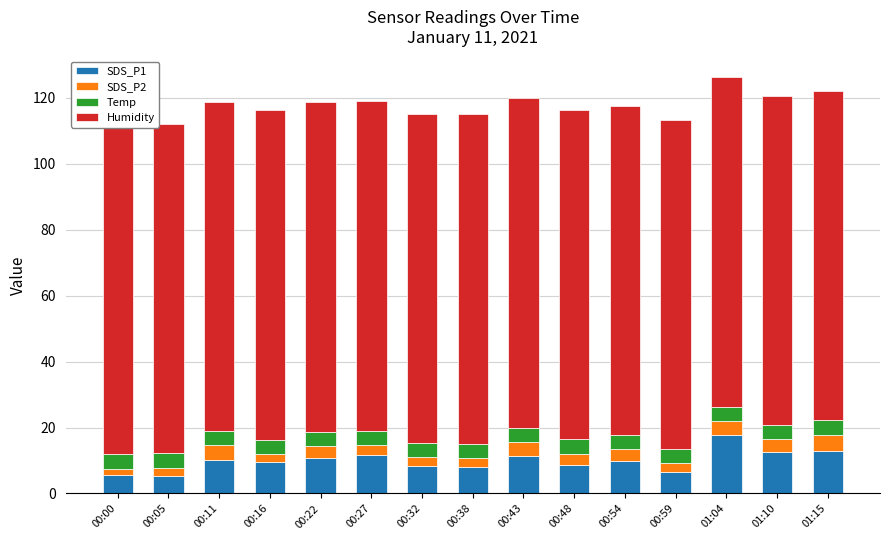

What is the value of the SDS_P2 bar at the 9th from the left?

4.3